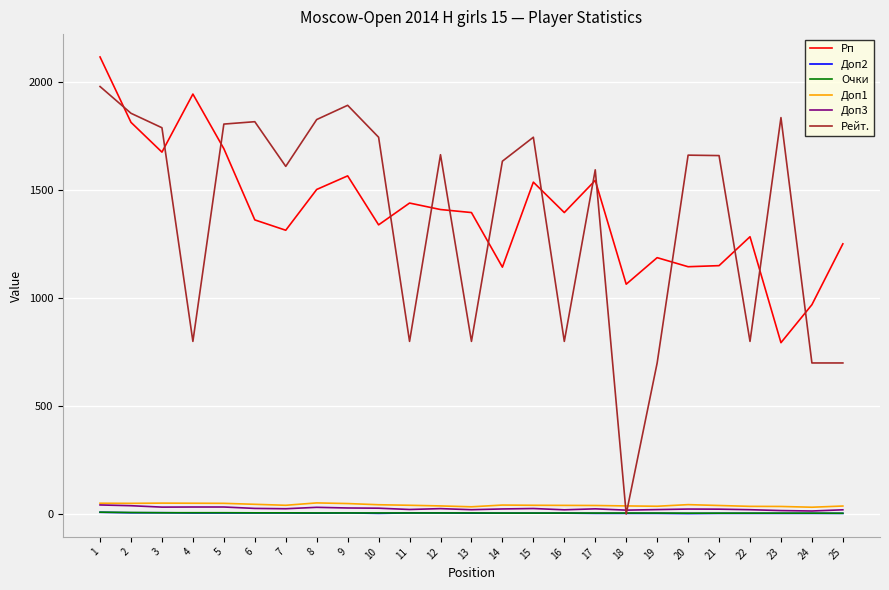

What is the sum of the Доп3 values at 16 and 6?

45.5